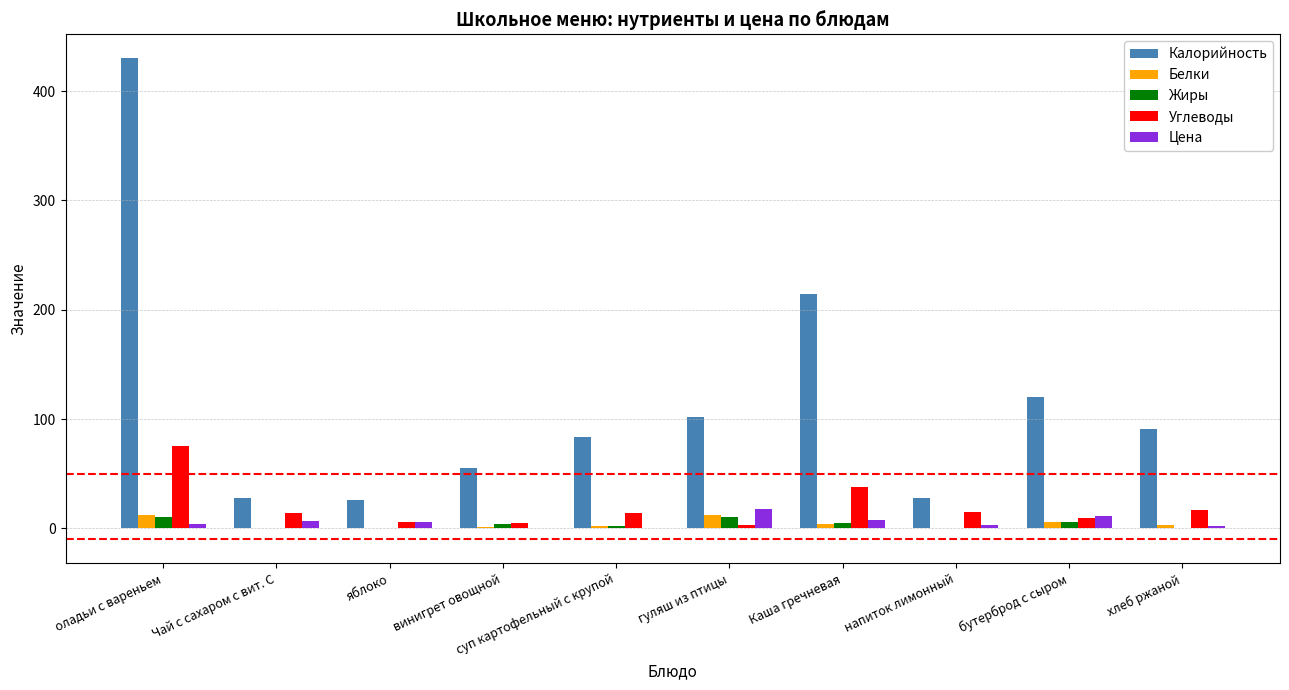

What is the total value across all series at хлеб ржаной?

113.9